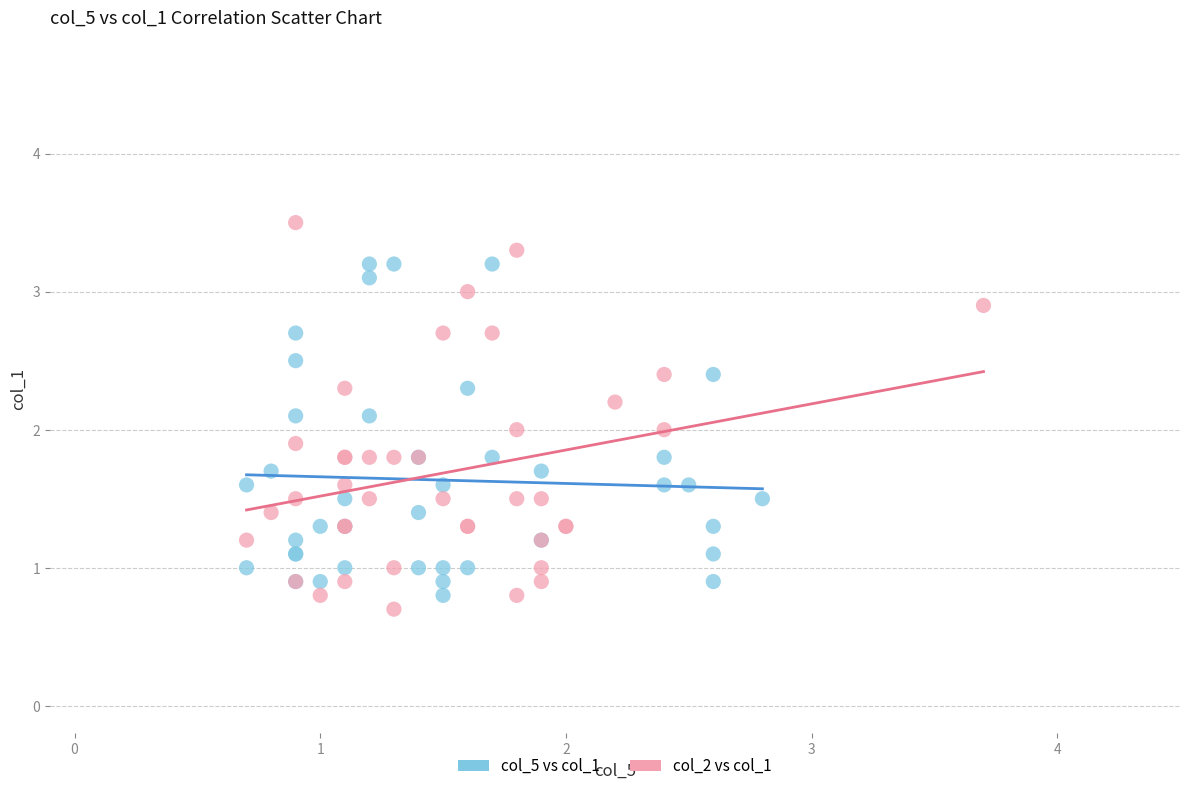

Which series contains the highest Y value?

col_2 vs col_1